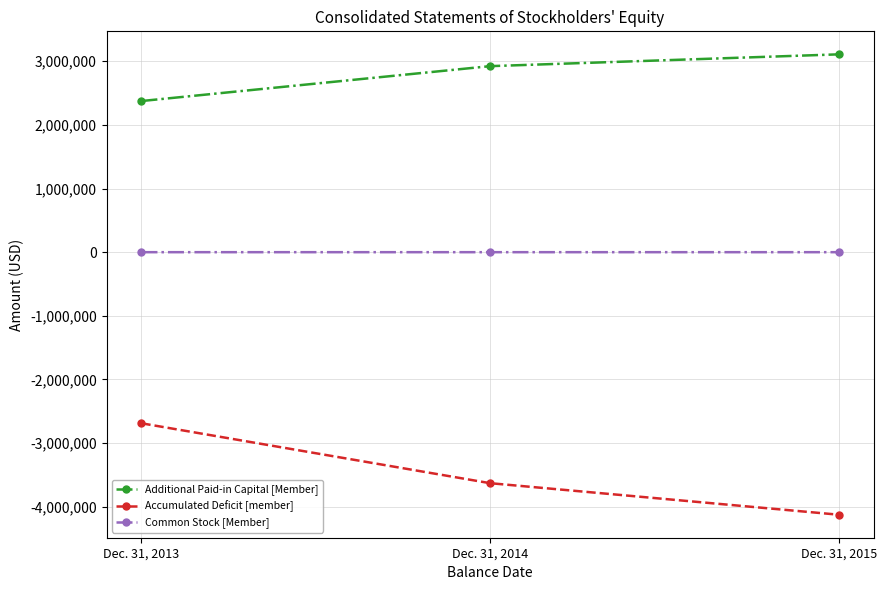

Is the value of Additional Paid-in Capital [Member] at Dec. 31, 2014 greater than the value of Accumulated Deficit [member] at Dec. 31, 2015?

Yes